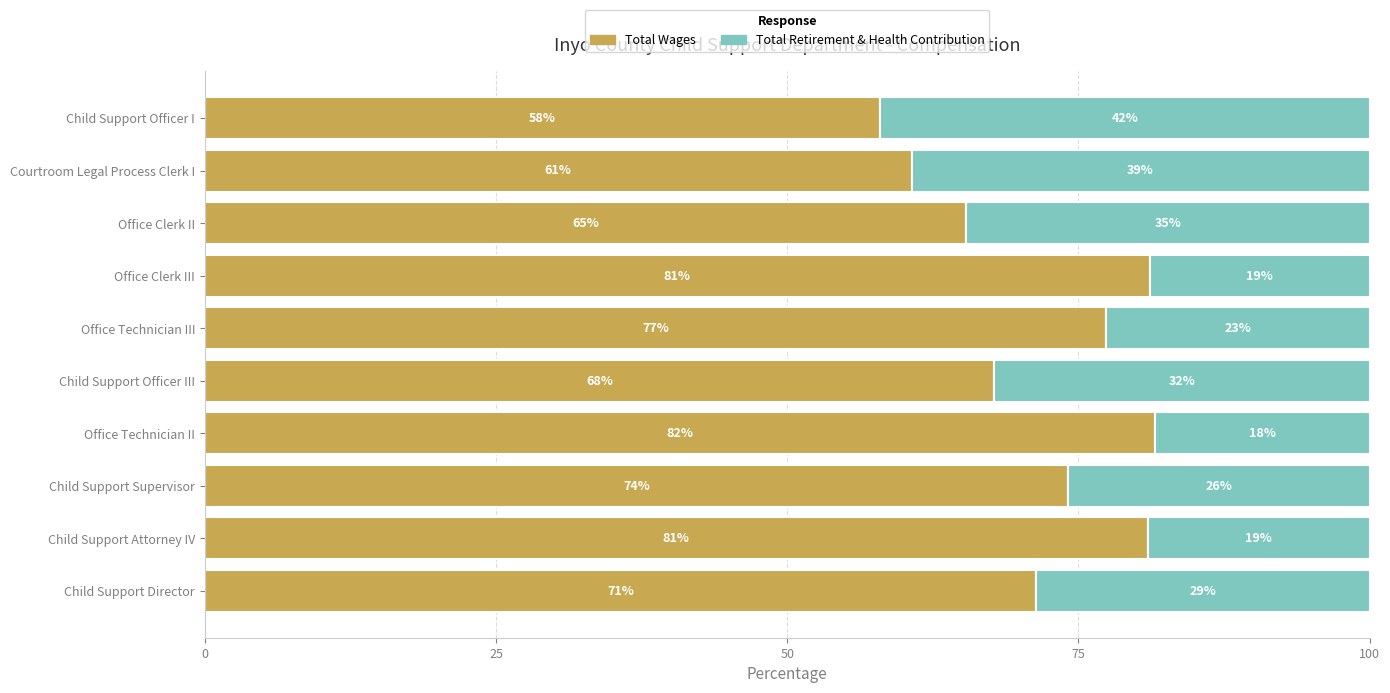

What are all the series names shown in the legend?

Total Wages, Total Retirement & Health Contribution